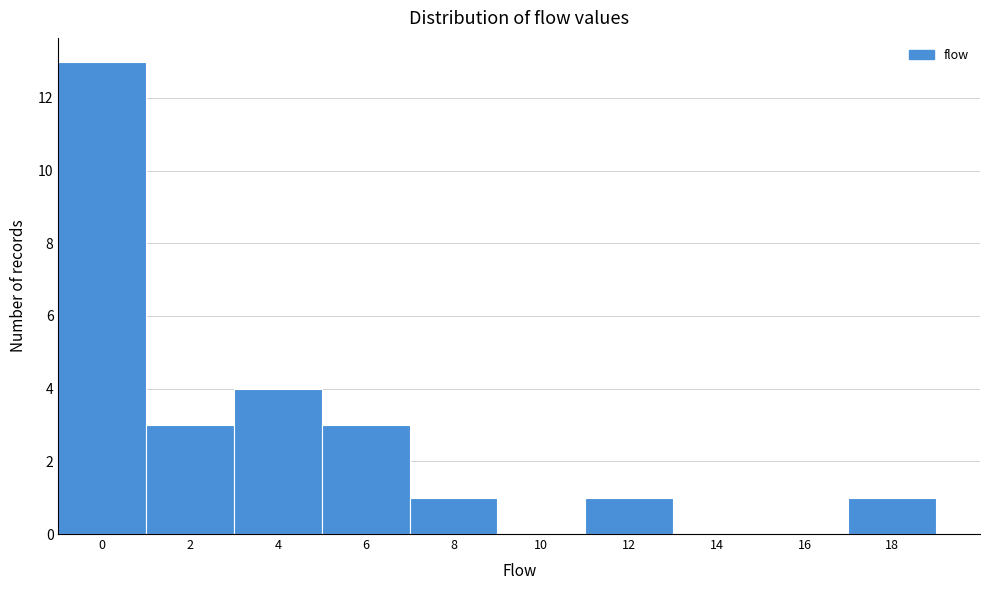

Reading left to right, list all the values displayed in this chart.

0=13	2=3	4=4	6=3	8=1	10=0	12=1	14=0	16=0	18=1